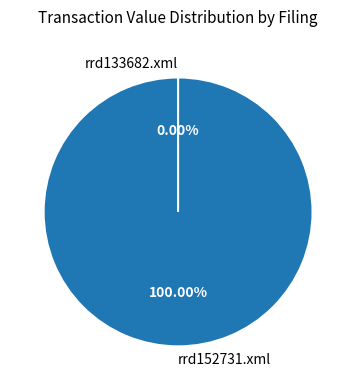

Which category accounts for the majority?

rrd152731.xml